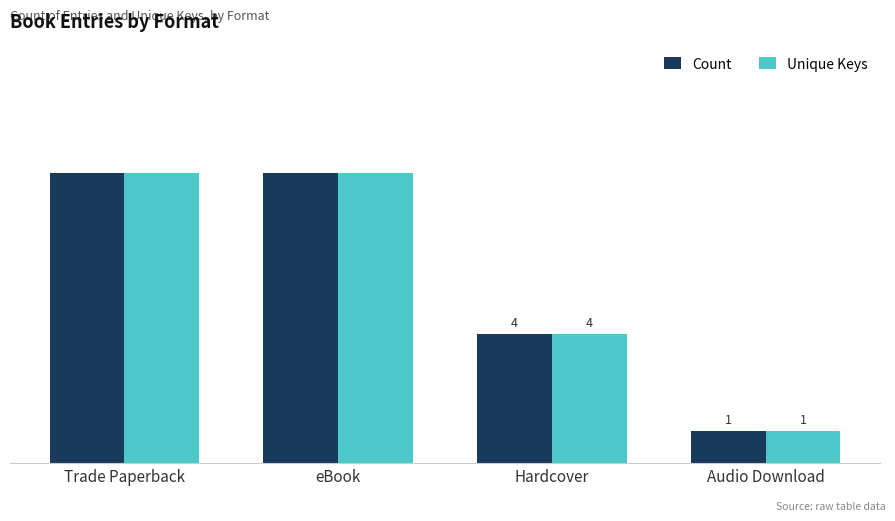

Which label corresponds to the smallest value in the chart?

Audio Download